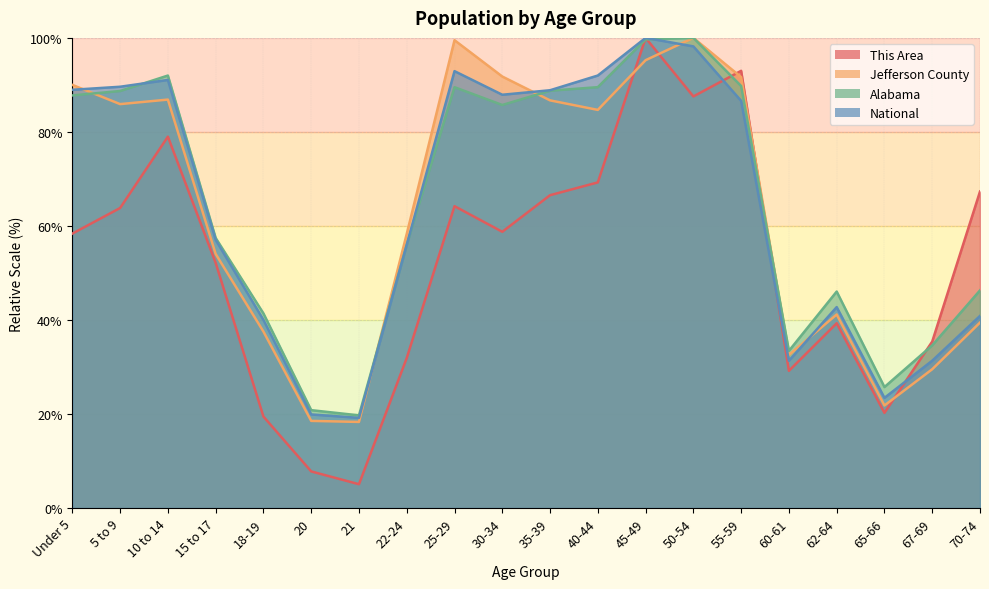

Reading left to right, transcribe all the data shown in this chart.

This Area: 58.4	63.8	79.0	52.1	19.5	7.8	5.1	31.9	64.2	58.8	66.5	69.3	100.0	87.5	93.0	29.2	39.3	20.2	35.4	67.3
Jefferson County: 90.0	85.9	86.9	54.0	37.5	18.5	18.3	58.3	99.5	91.8	86.7	84.7	95.3	100.0	91.7	32.6	41.2	21.8	29.5	39.4
Alabama: 87.8	88.7	92.0	57.4	41.4	20.8	19.7	56.0	89.5	85.7	88.8	89.5	99.7	100.0	89.8	33.4	46.0	25.7	34.6	46.3
National: 89.0	89.6	91.1	57.0	40.0	19.9	19.2	56.0	92.9	87.9	88.9	92.0	100.0	98.2	86.6	31.3	42.7	23.4	31.3	40.9